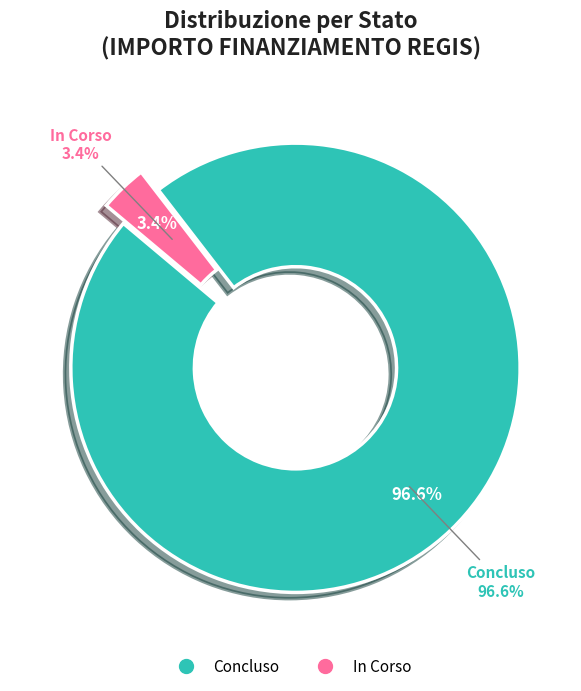

What is the total percentage of Concluso and In Corso?

100.0%